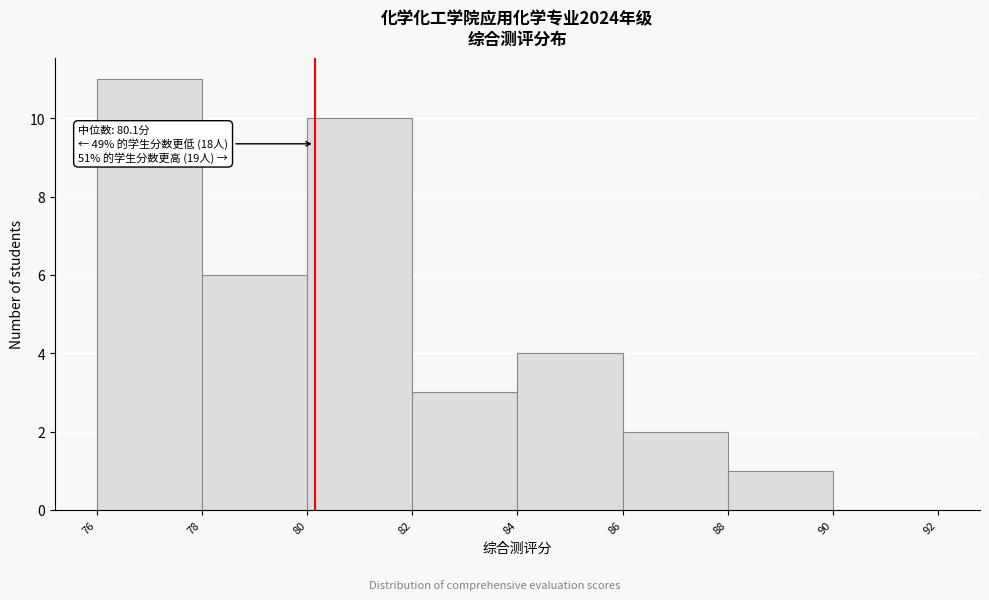

Which range on the x-axis has the tallest bar?

76 to 78